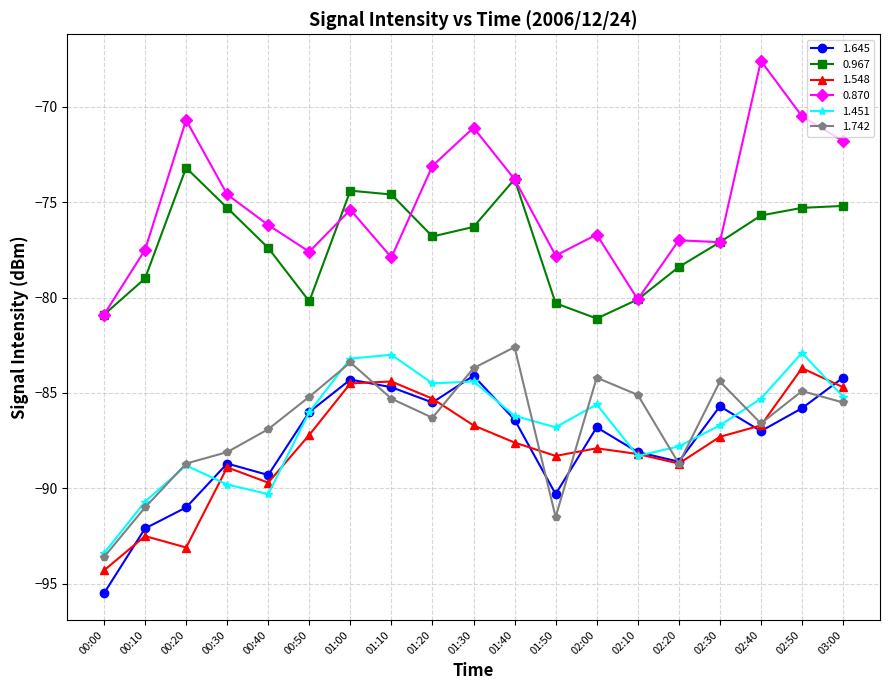

Which category has the lowest value in the 1.645 series?

00:00